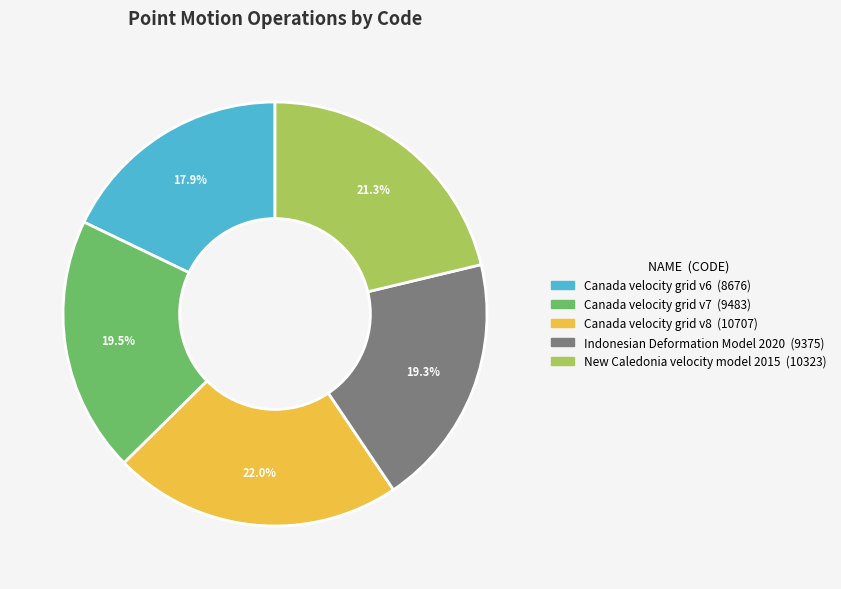

Does any single category account for the majority?

No